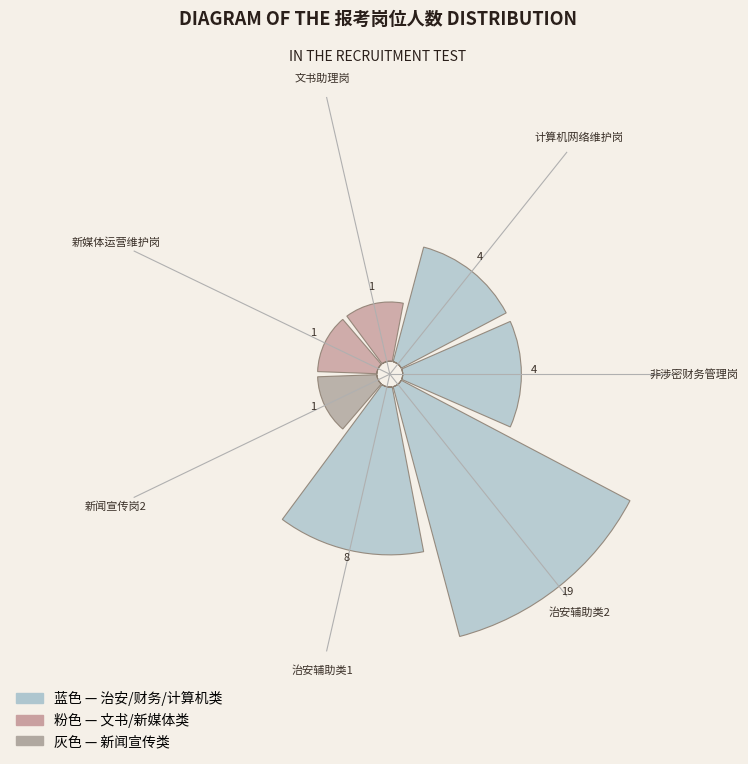

To the nearest percent, what is the difference between the 新闻宣传岗2 and 计算机网络维护岗 slice percentages?

8%